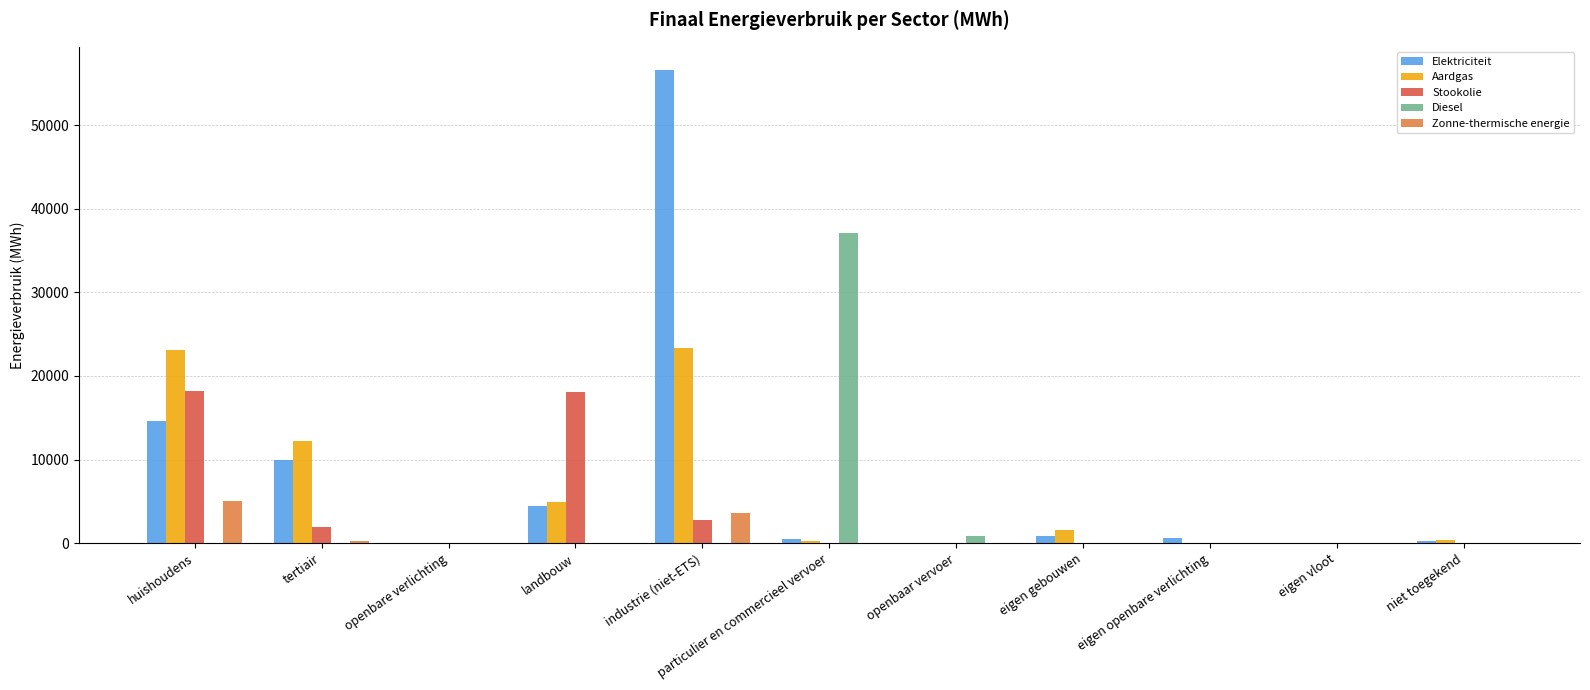

Which label corresponds to the largest value in the chart?

industrie (niet-ETS)